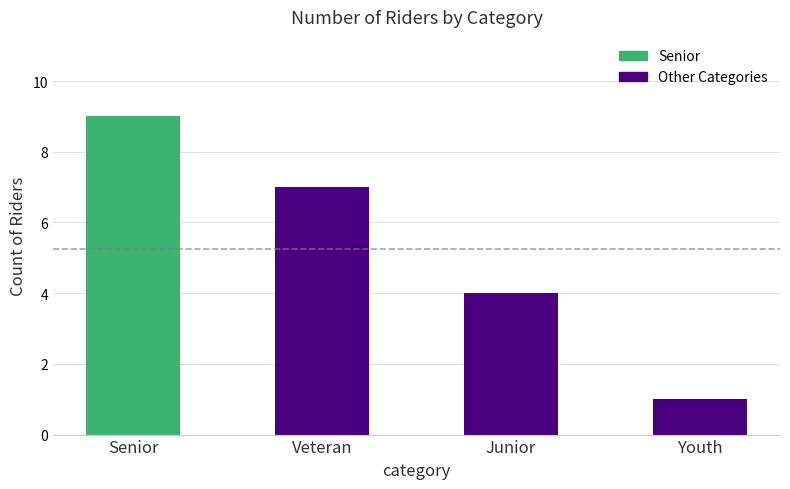

The value at Youth is 1. True or false?

True